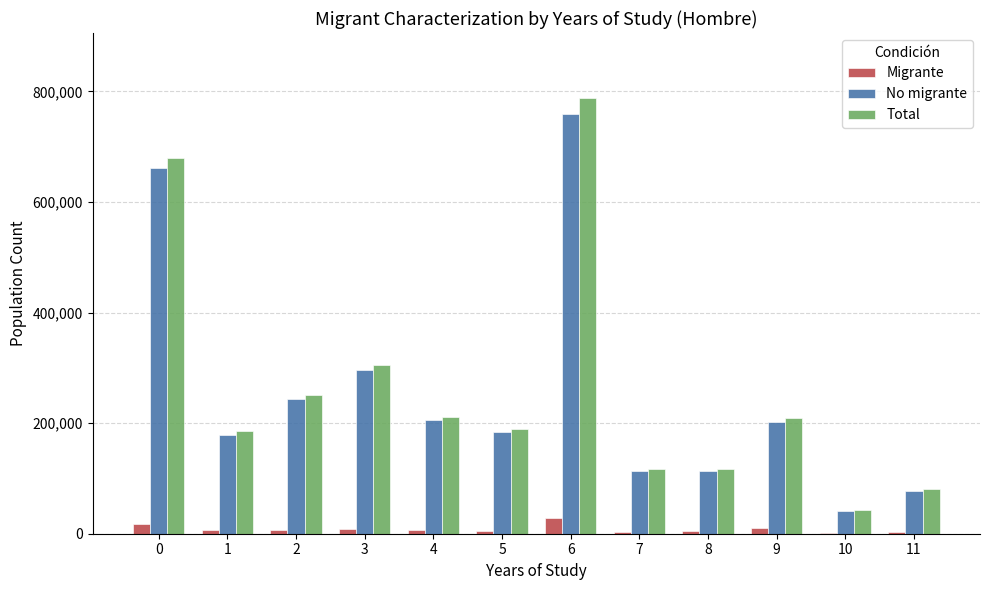

At which label is No migrante closest to 399686?

3